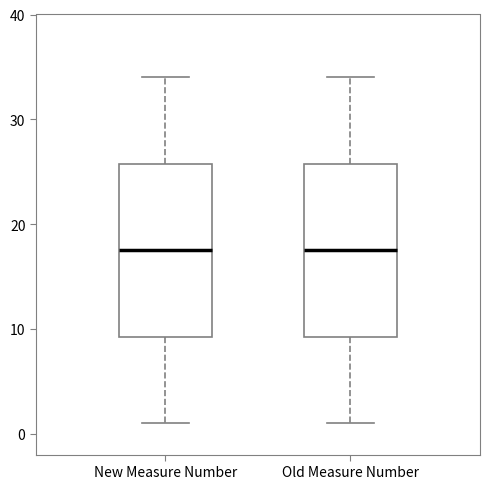

Where is the lower edge of the box for New Measure Number on the y-axis? The values are not printed on the chart, so give them approximately, as read against the axis.

9